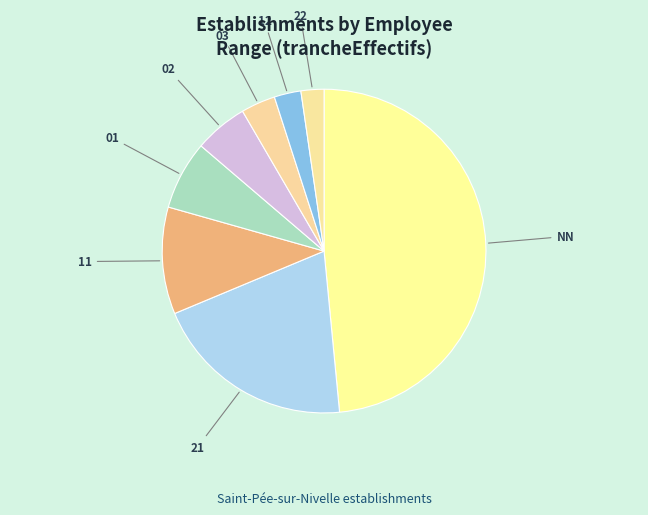

Is the sum of 21 and 01 greater than half?

No